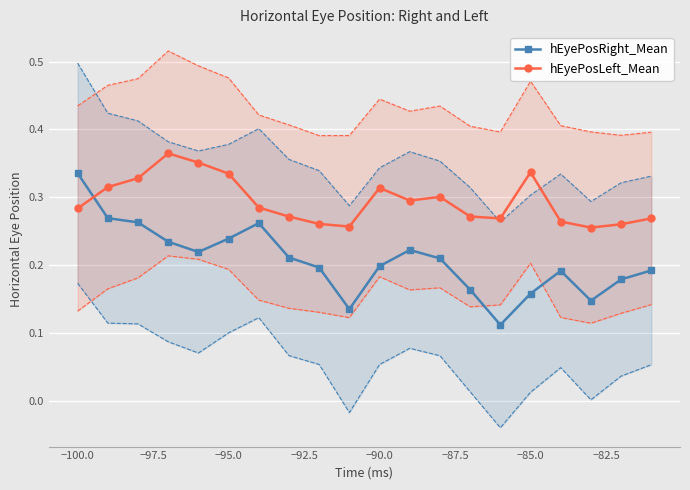

How many intersections are there between hEyePosRight_Mean and hEyePosLeft_Mean?

1